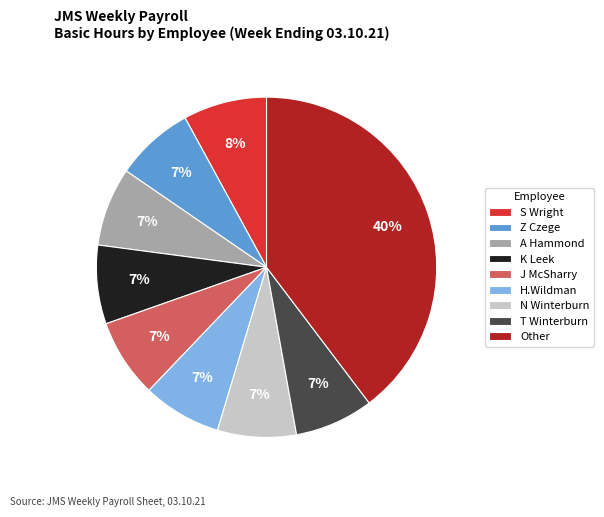

To the nearest percent, what portion does H.Wildman represent?

7%